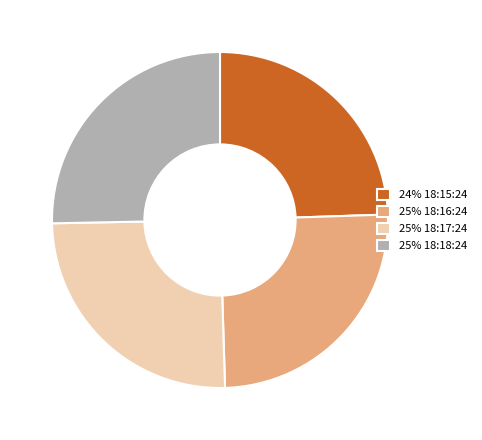

Is it true that 25% 18:17:24 is 12% of the pie?

False